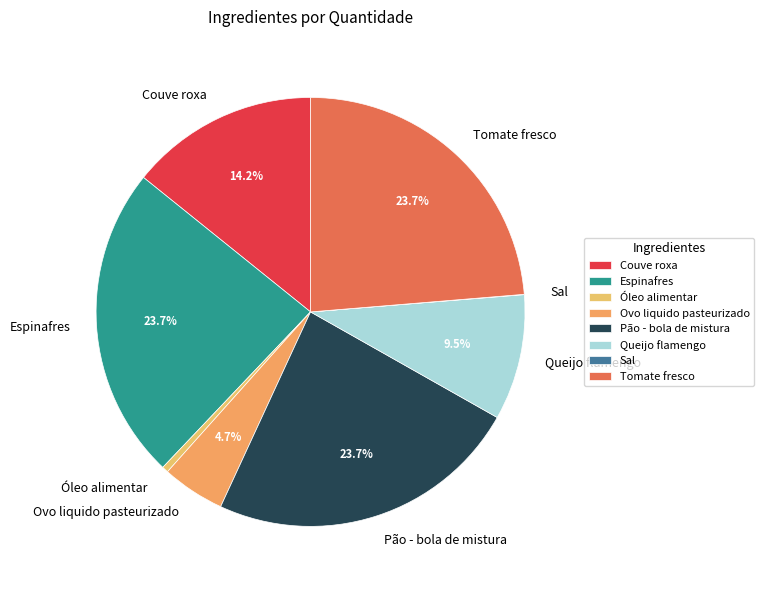

Combined, do Pão - bola de mistura and Óleo alimentar account for over 50%?

No